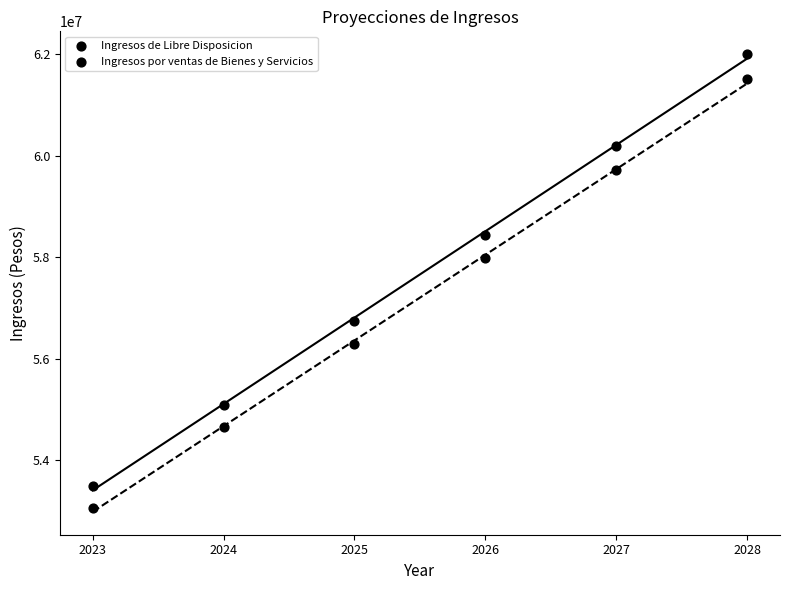

Count the number of points in this scatter plot.

12